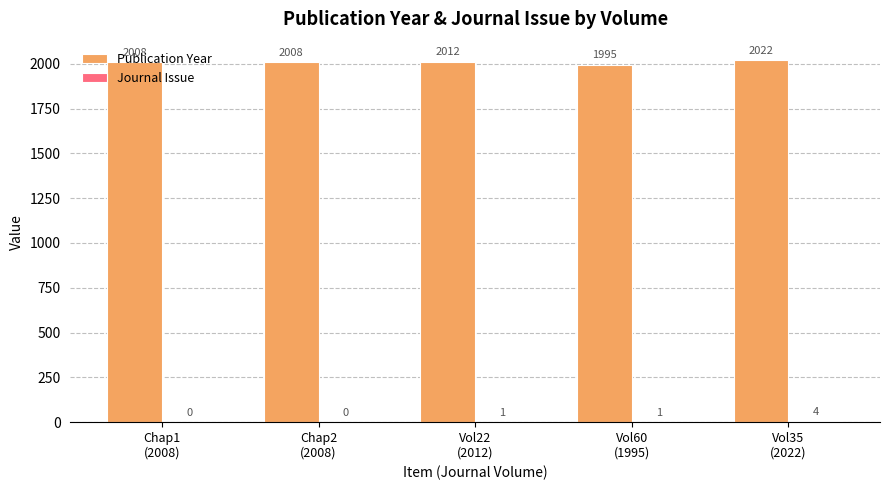

True or false: Publication Year has a value of 2008 at Chap1
(2008).

True